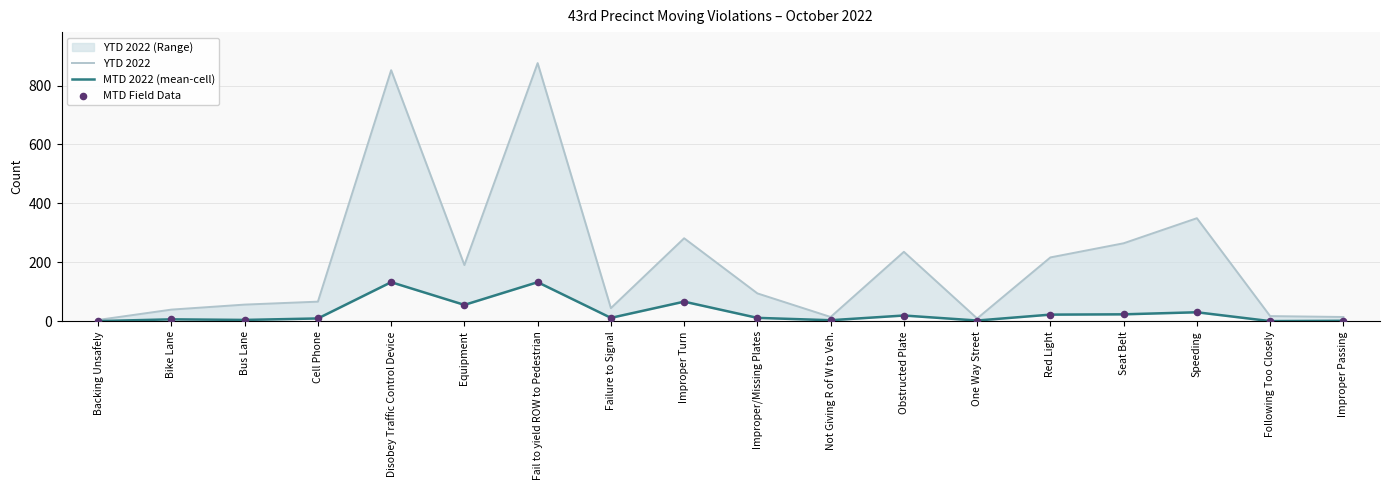

Which series has the largest Y range (max minus min)?

YTD 2022